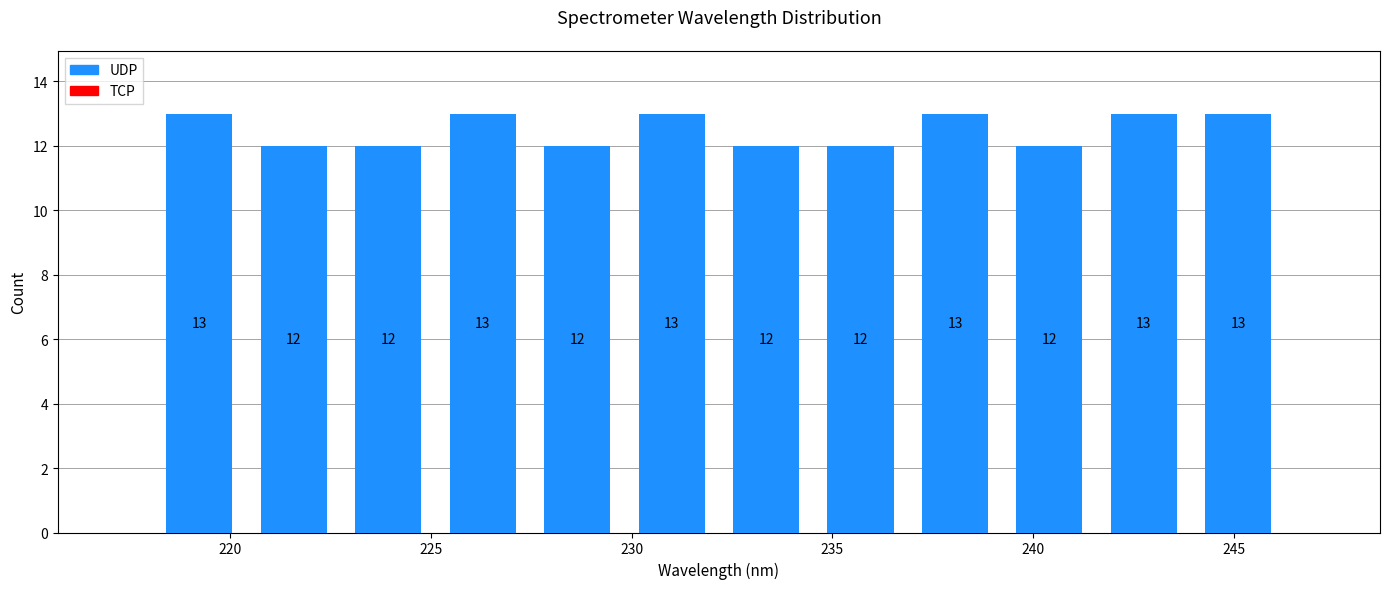

Reading left to right, transcribe this chart: for each bar, give the range it covers on the x-axis and its height. The bar edges are not printed on the chart, so give them approximately, as read against the axis.

218.0 to 220.5: 13
220.5 to 223.0: 12
223.0 to 225.0: 12
225.0 to 227.5: 13
227.5 to 230.0: 12
230.0 to 232.0: 13
232.0 to 234.5: 12
234.5 to 237.0: 12
237.0 to 239.0: 13
239.0 to 241.5: 12
241.5 to 244.0: 13
244.0 to 246.5: 13